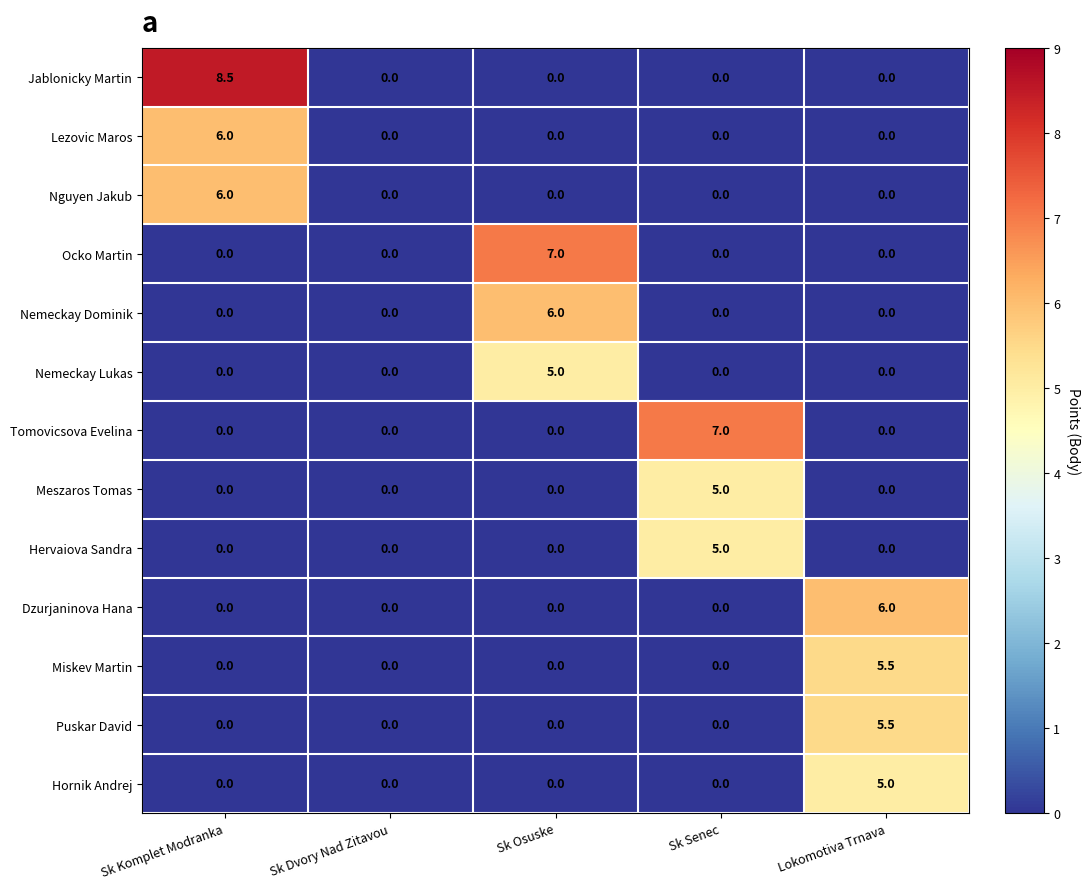

What is the total value across all series at Lokomotiva Trnava?

22.0